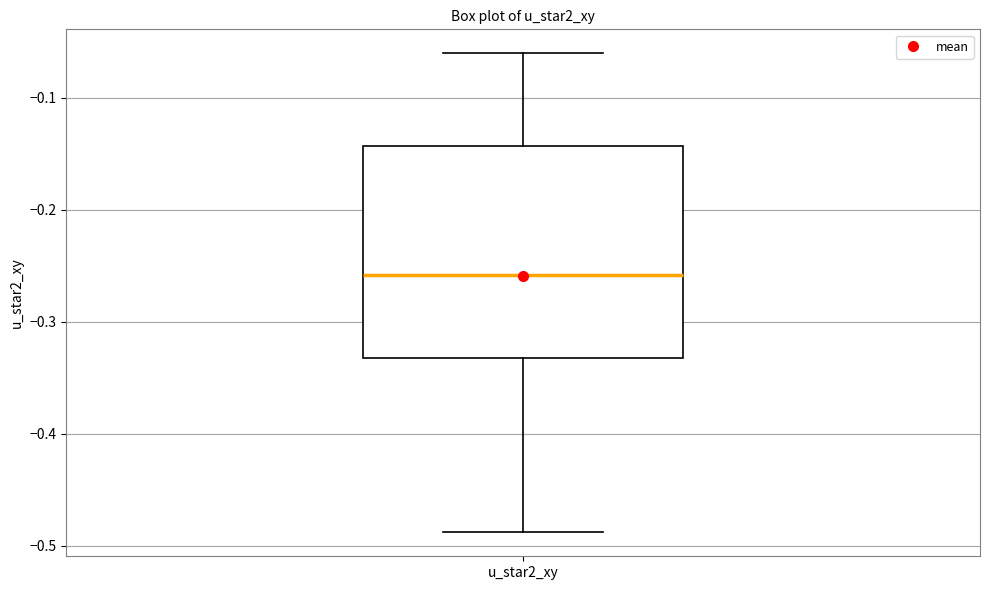

Where does the lower whisker of the box for u_star2_xy end on the y-axis? The values are not printed on the chart, so give them approximately, as read against the axis.

-0.49